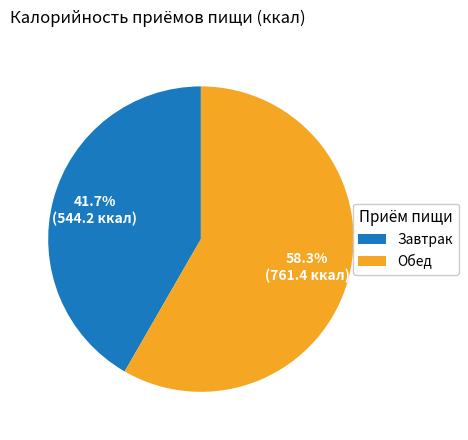

Between Завтрак and Обед, which is larger?

Обед